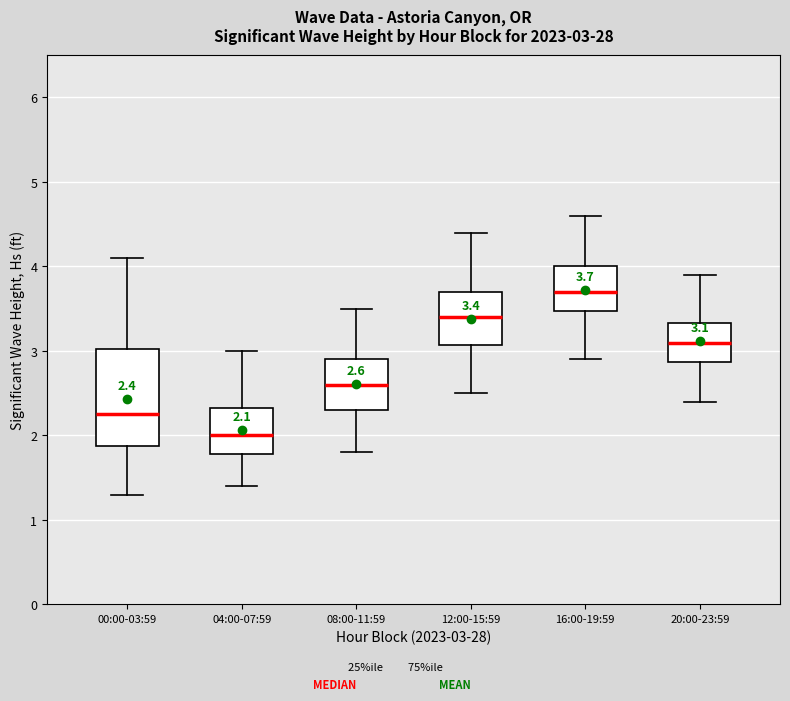

Which box's median line is the lowest?

04:00-07:59